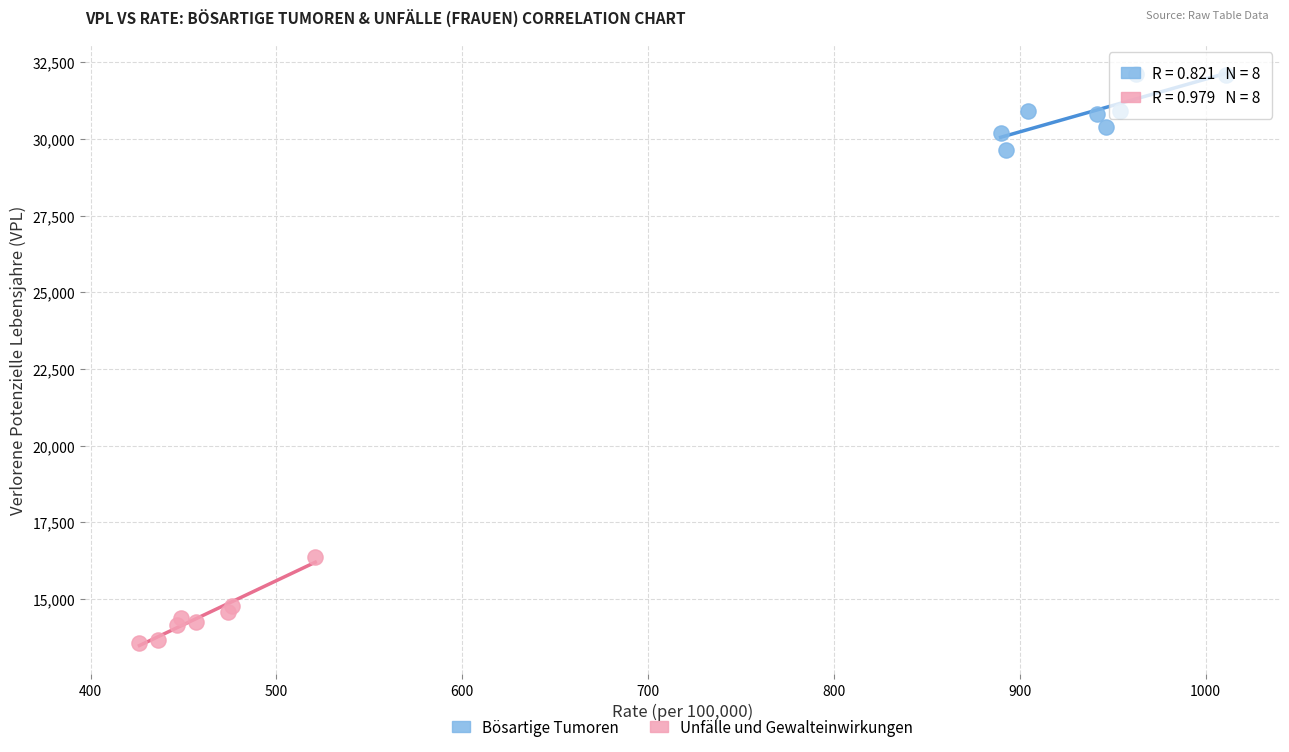

Which series contains the highest Y value?

Bösartige Tumoren